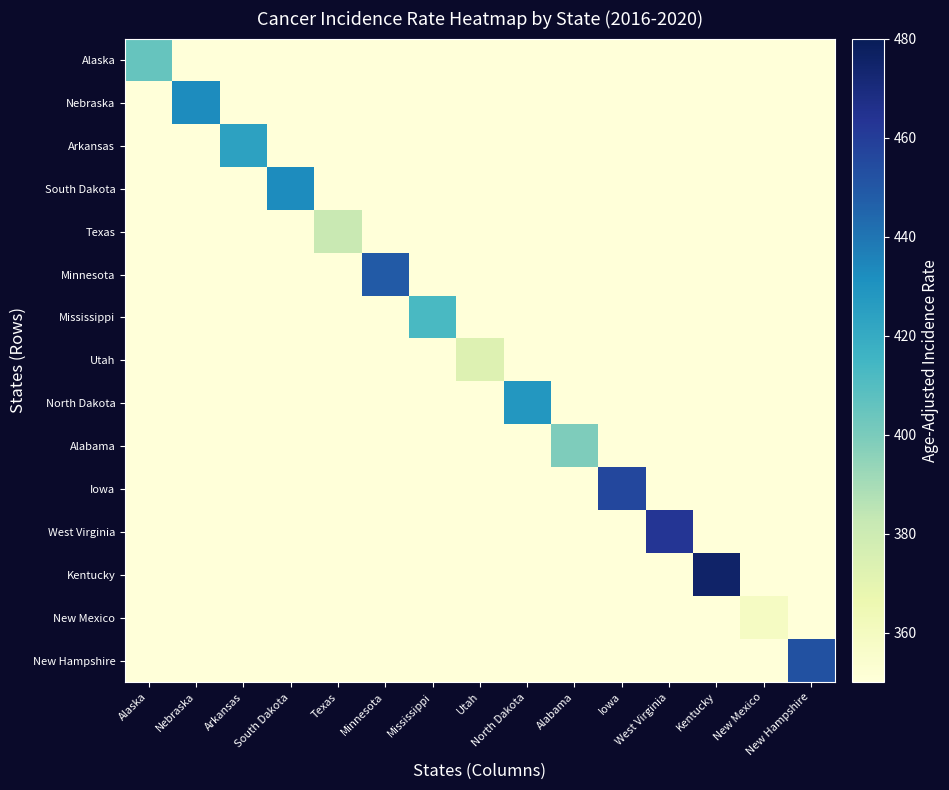

Which series has the largest range (max minus min)?

Kentucky